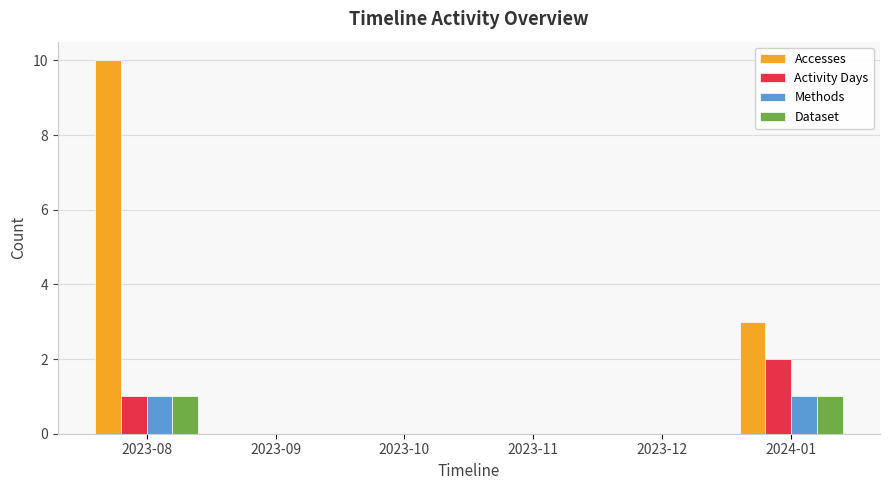

Between 2023-08 and 2023-10, which series saw the biggest shift?

Accesses